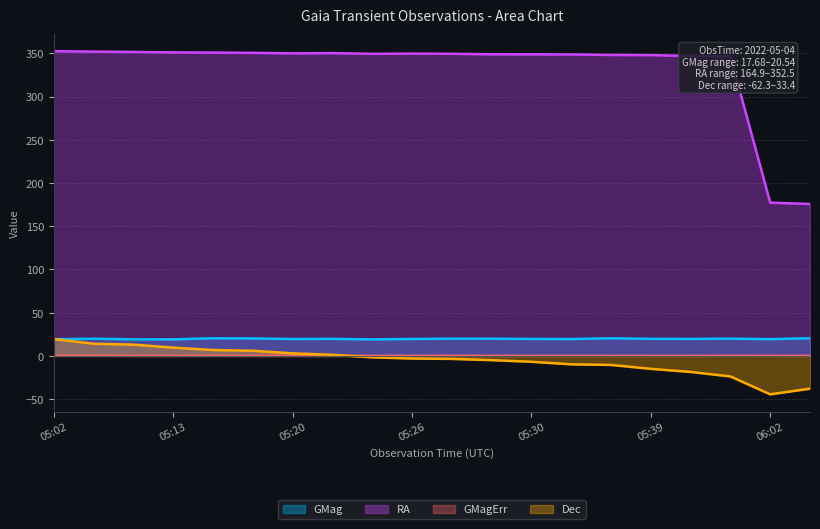

What is the value of the Dec point at the 14th from the left?

-9.8